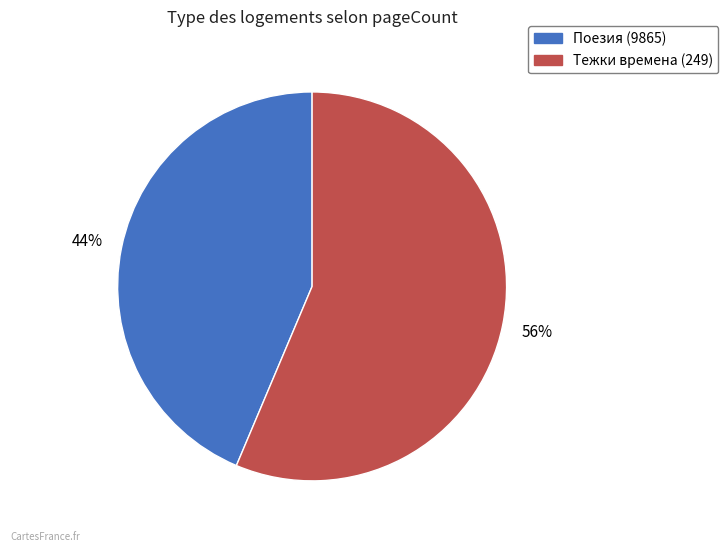

Does any single category account for the majority?

Yes